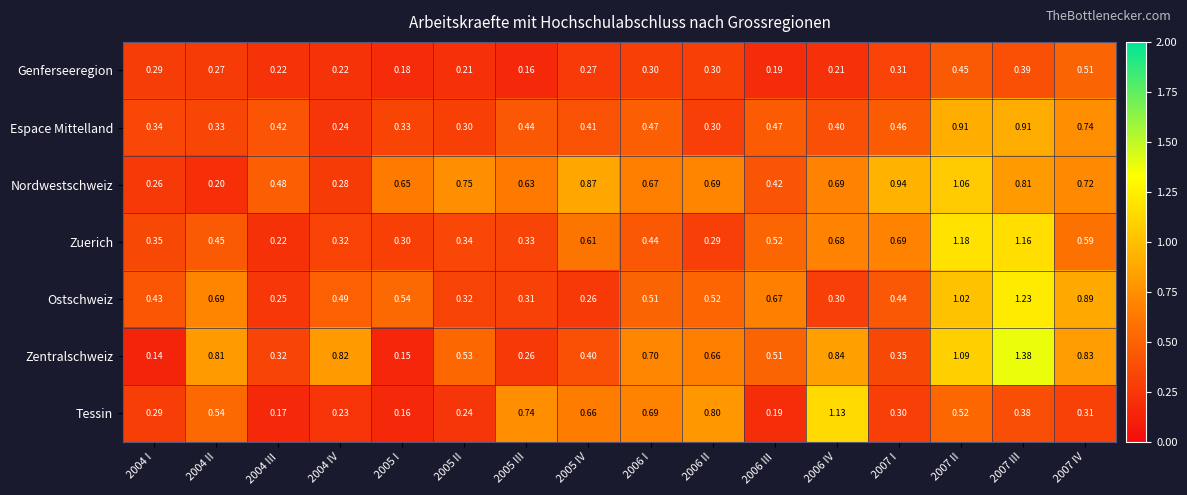

What is the spread (max minus min) of values at 2004 III?

0.3